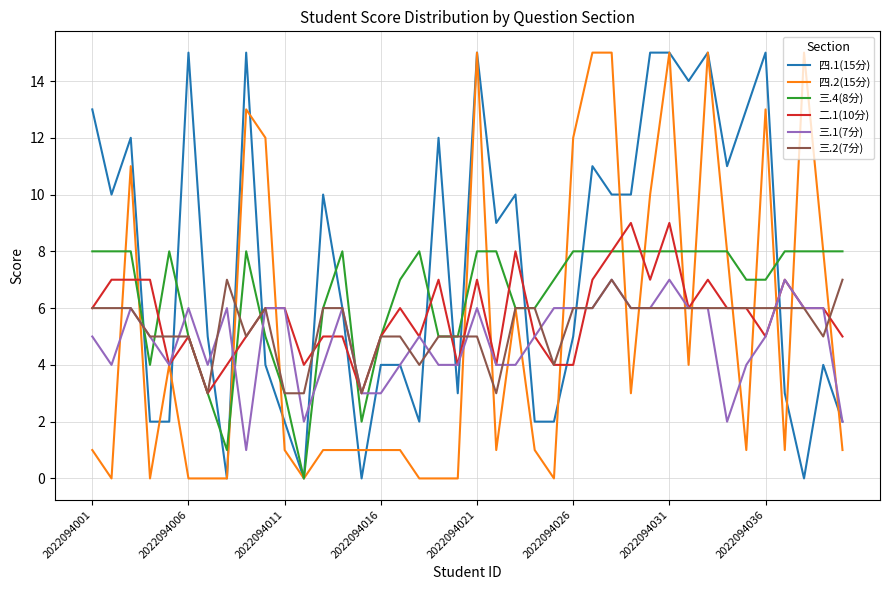

Which series has the largest total across all categories?

四.1(15分)